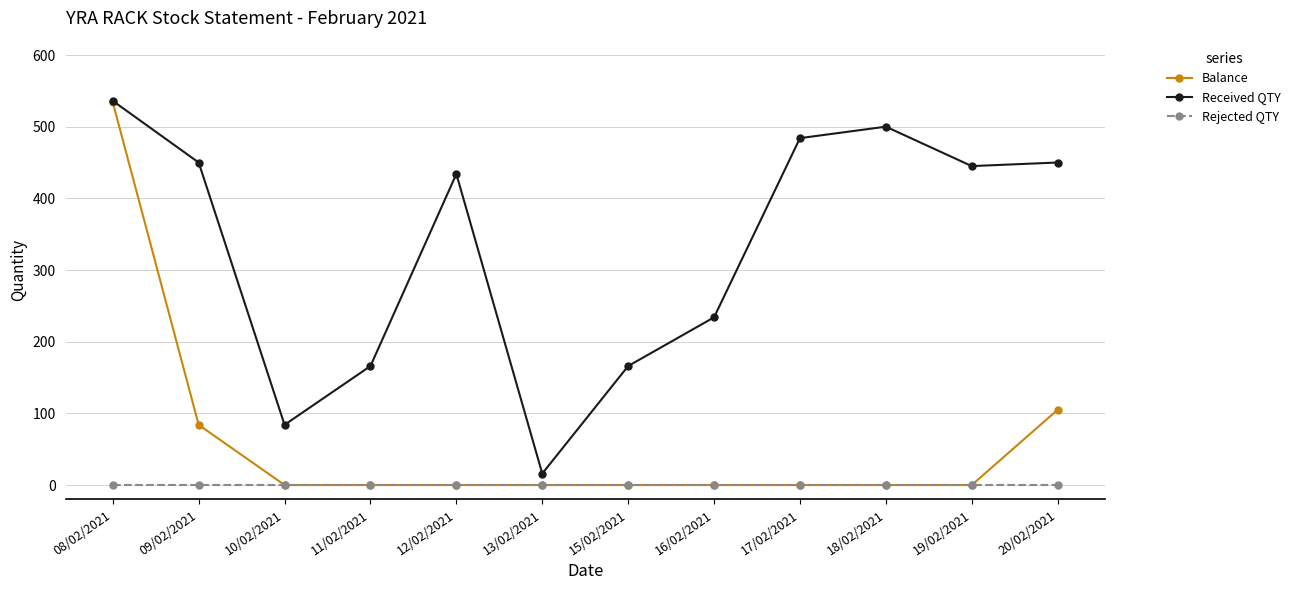

Reading left to right, list all the values displayed in this chart.

Balance: 08/02/2021=534	09/02/2021=84	10/02/2021=0	11/02/2021=0	12/02/2021=0	13/02/2021=0	15/02/2021=0	16/02/2021=0	17/02/2021=0	18/02/2021=0	19/02/2021=0	20/02/2021=105
Received QTY: 08/02/2021=536	09/02/2021=450	10/02/2021=84	11/02/2021=166	12/02/2021=434	13/02/2021=16	15/02/2021=166	16/02/2021=234	17/02/2021=484	18/02/2021=500	19/02/2021=445	20/02/2021=450
Rejected QTY: 08/02/2021=0	09/02/2021=0	10/02/2021=0	11/02/2021=0	12/02/2021=0	13/02/2021=0	15/02/2021=0	16/02/2021=0	17/02/2021=0	18/02/2021=0	19/02/2021=0	20/02/2021=0